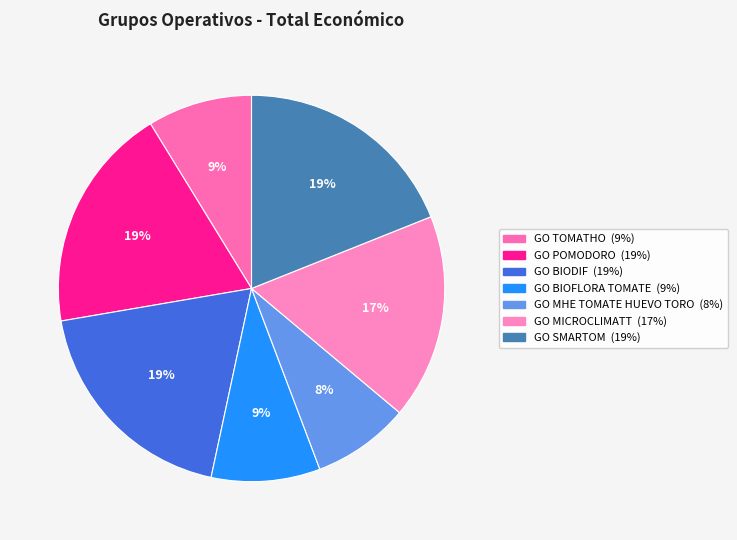

Is there any slice that represents more than half of the pie?

No